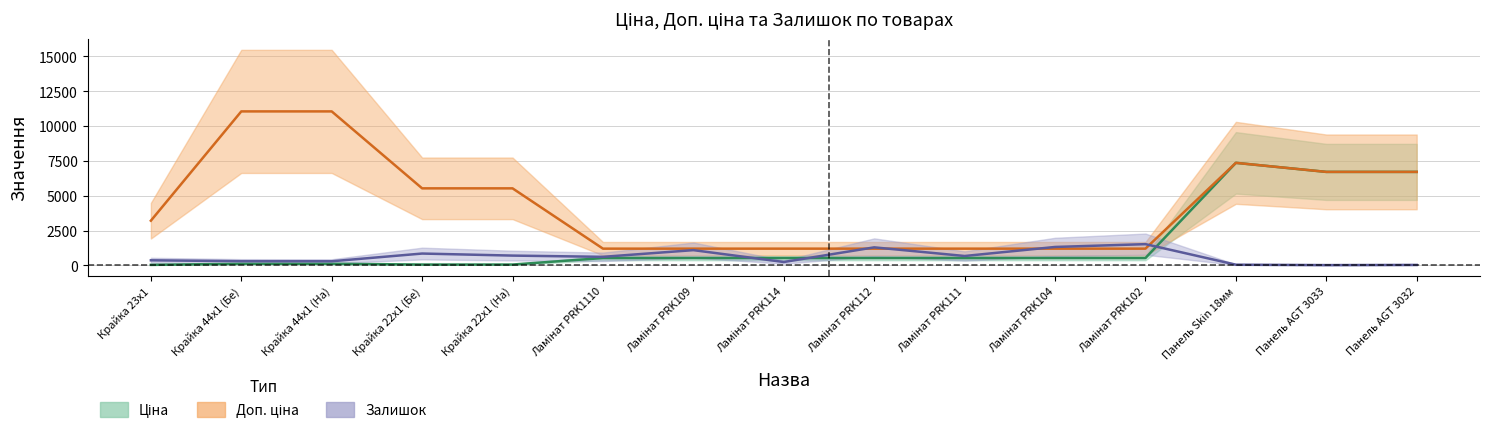

What are all the series names shown in the legend?

Ціна, Доп. ціна, Залишок